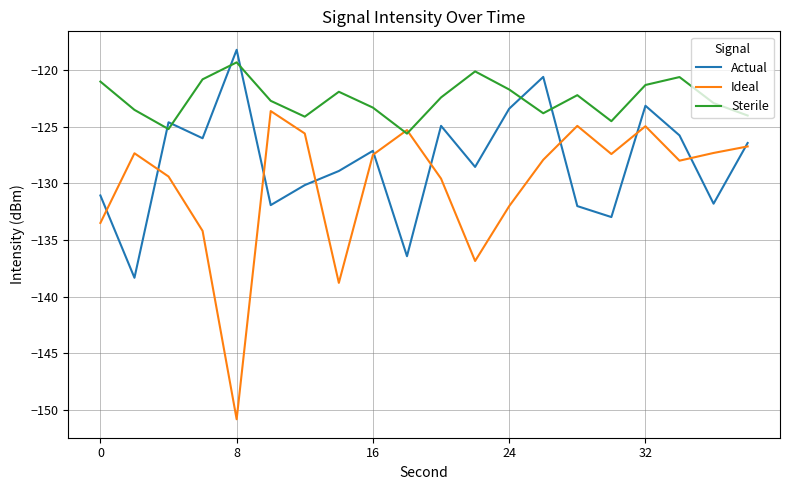

Does the chart display data point markers on the line(s)?

No